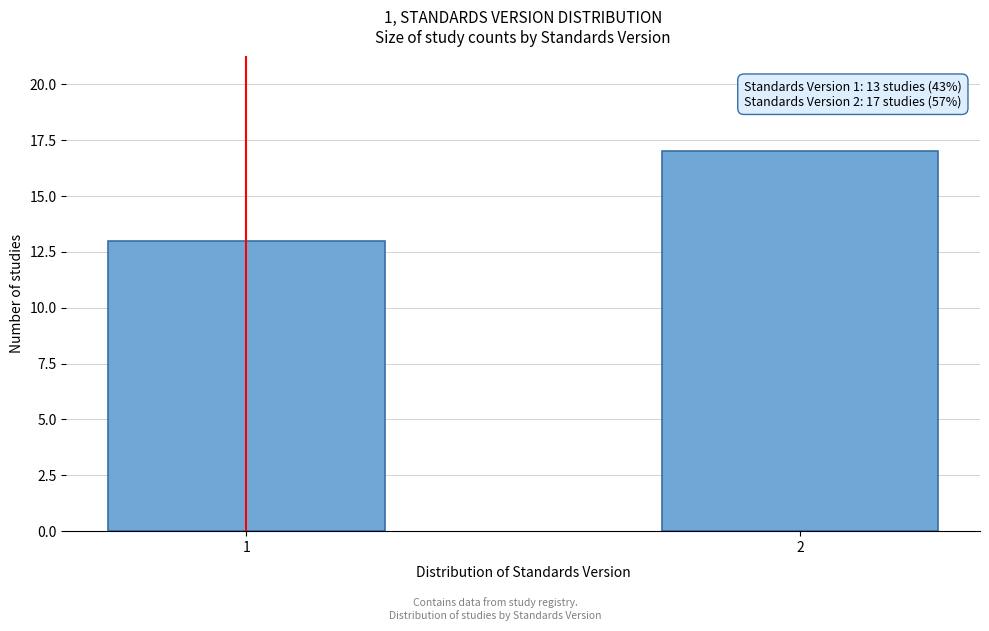

Reading left to right, list all the values displayed in this chart.

13	17